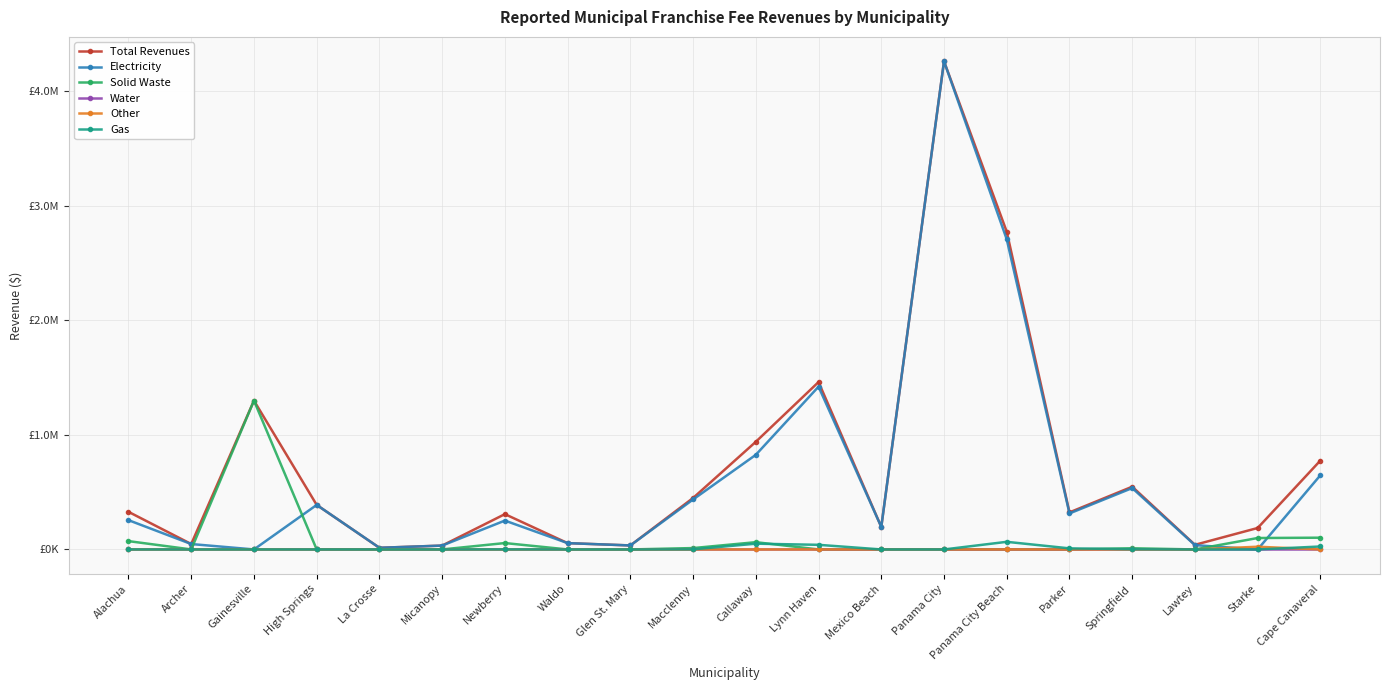

True or false: Other has a value of 9197 at Lynn Haven.

False